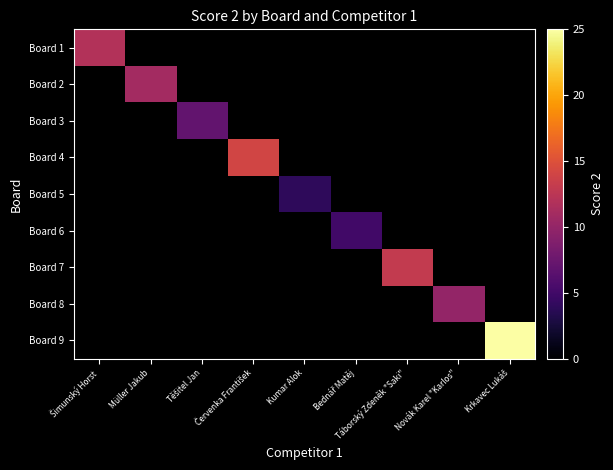

Which category has the lowest value across all series?

Kumar Alok